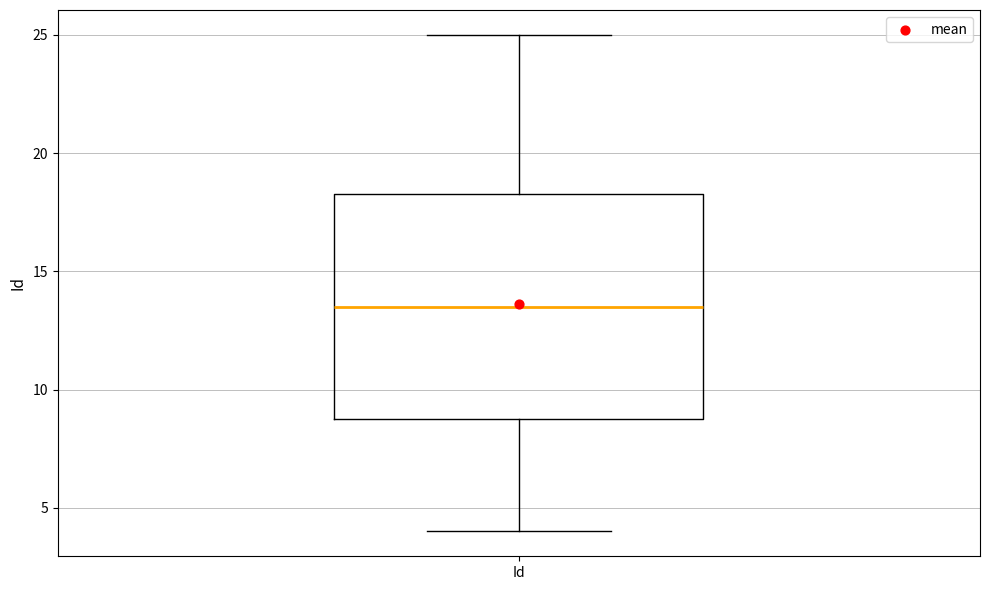

Read this box plot against the y-axis: the position of the median line, the range covered by the box, and the ends of both whiskers. The values are not printed on the chart, so give them approximately, as read against the axis.

median 13.5, box 9.0 to 18.5, whiskers 4.0 to 25.0